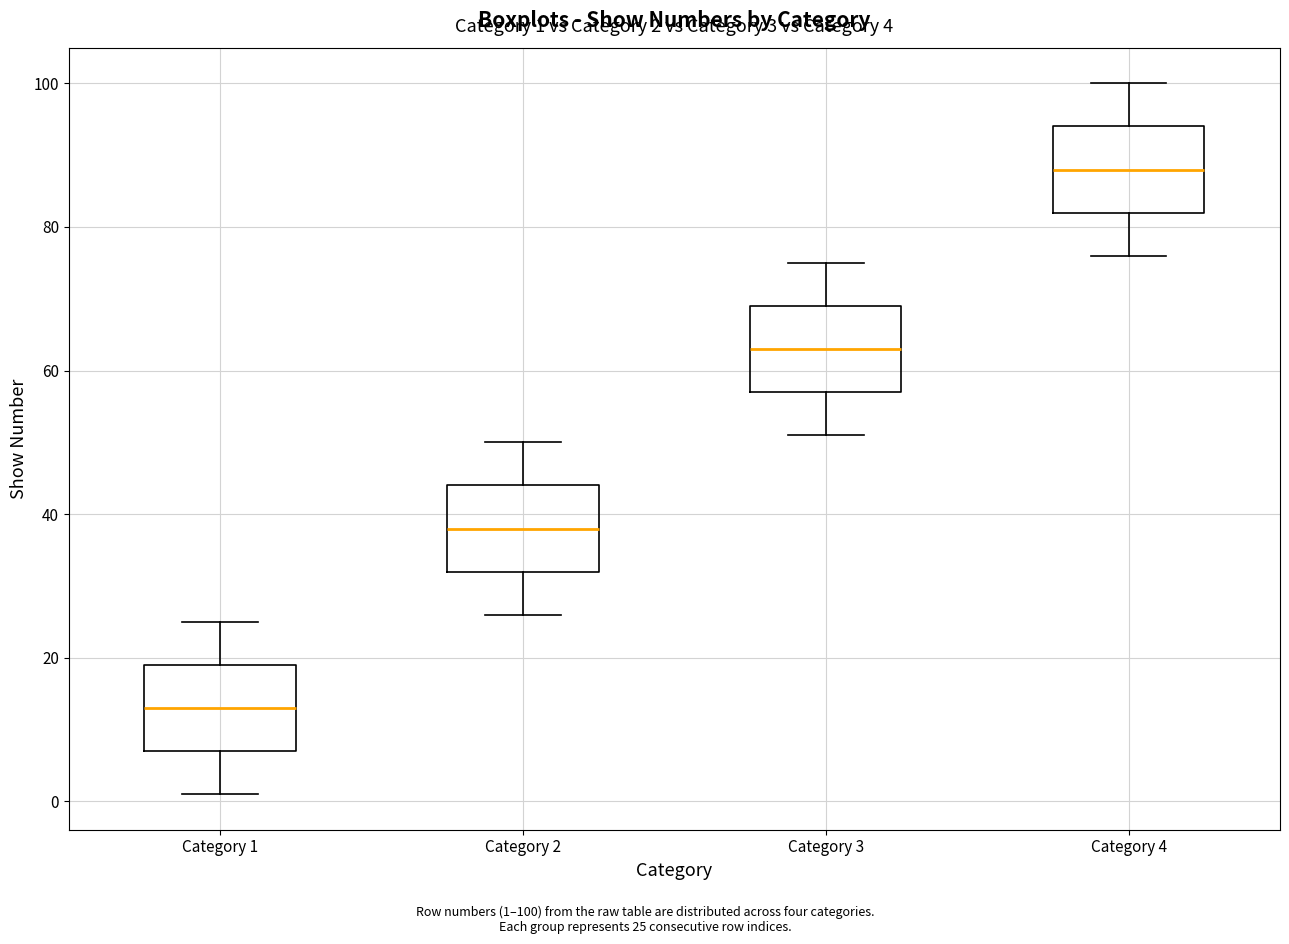

Which box's median line is the highest?

Category 4